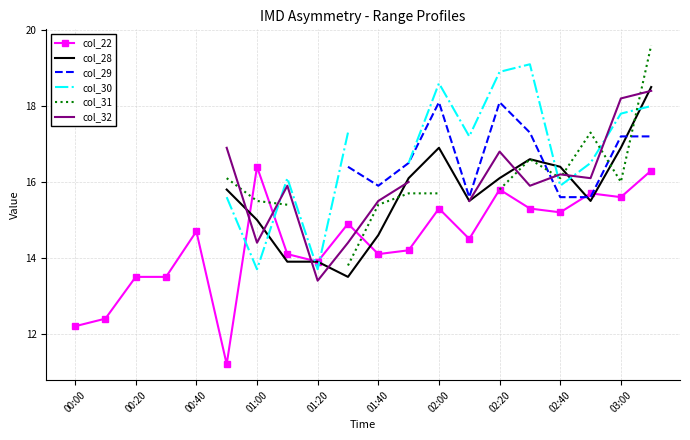

What is the maximum value shown in the chart?

19.6